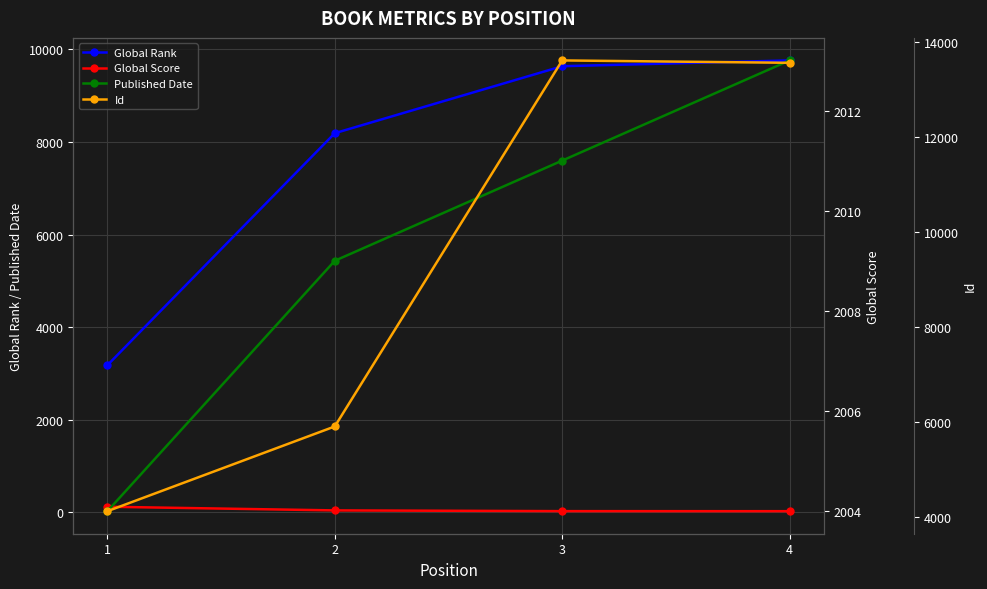

Rank the series at 4 from lowest to highest value.

Global Score, Published Date, Global Rank, Id